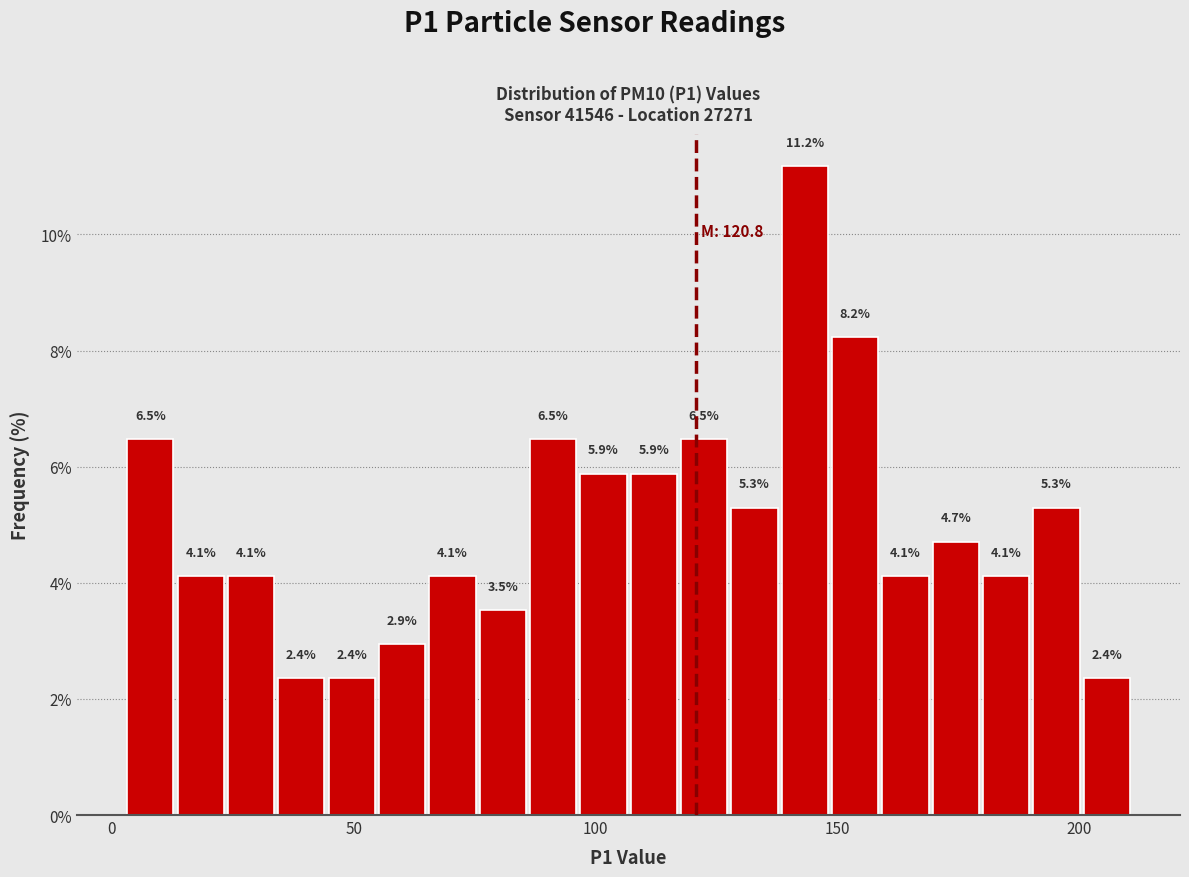

Around what value on the x-axis is the tallest bar? Give the approximate position of its centre, as read against the axis.

145